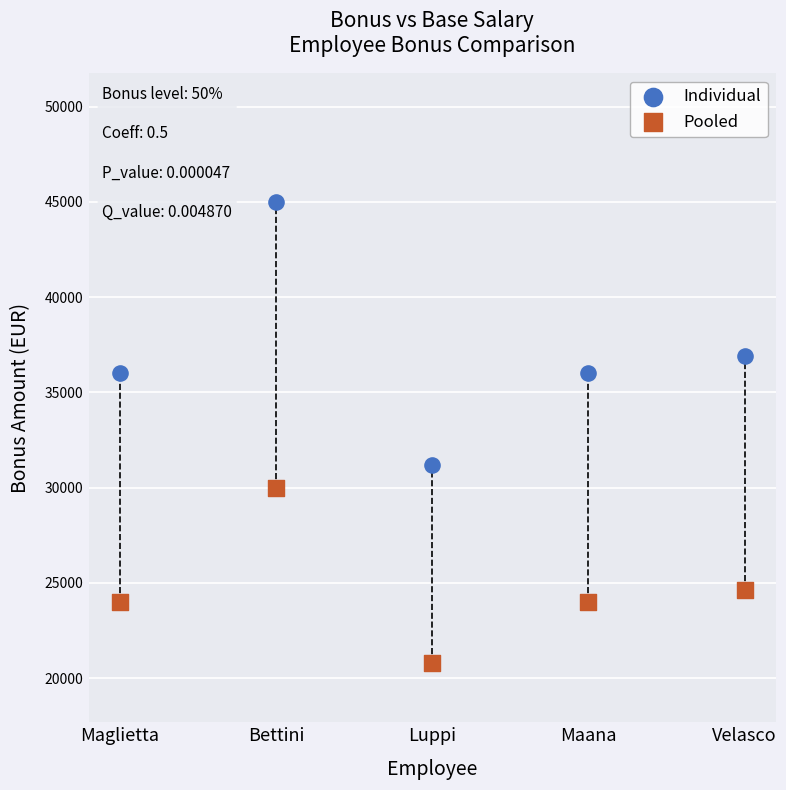

In the Pooled series, what Y value is closest to 25400?

24615.4